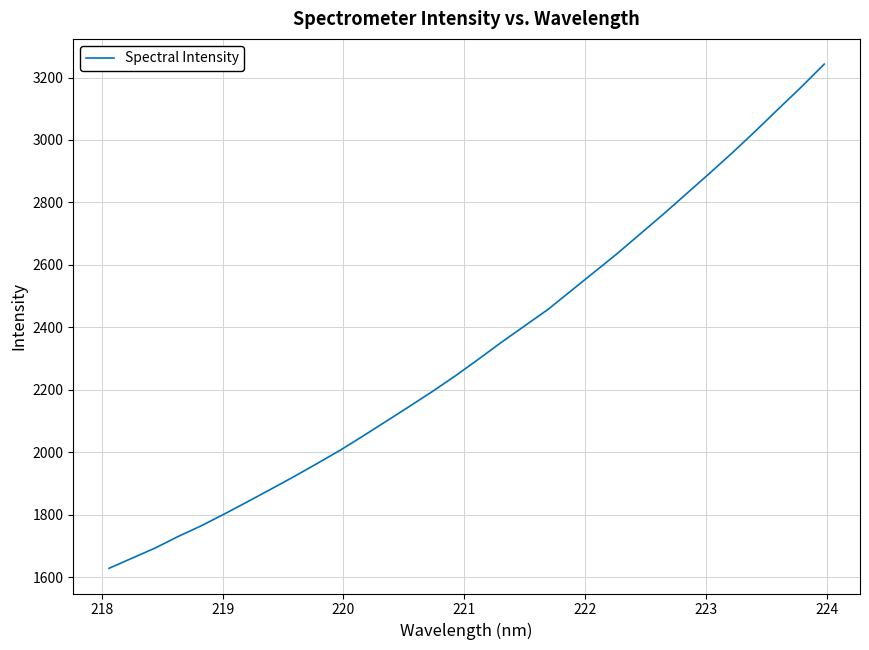

What is the smallest value displayed?

1628.4